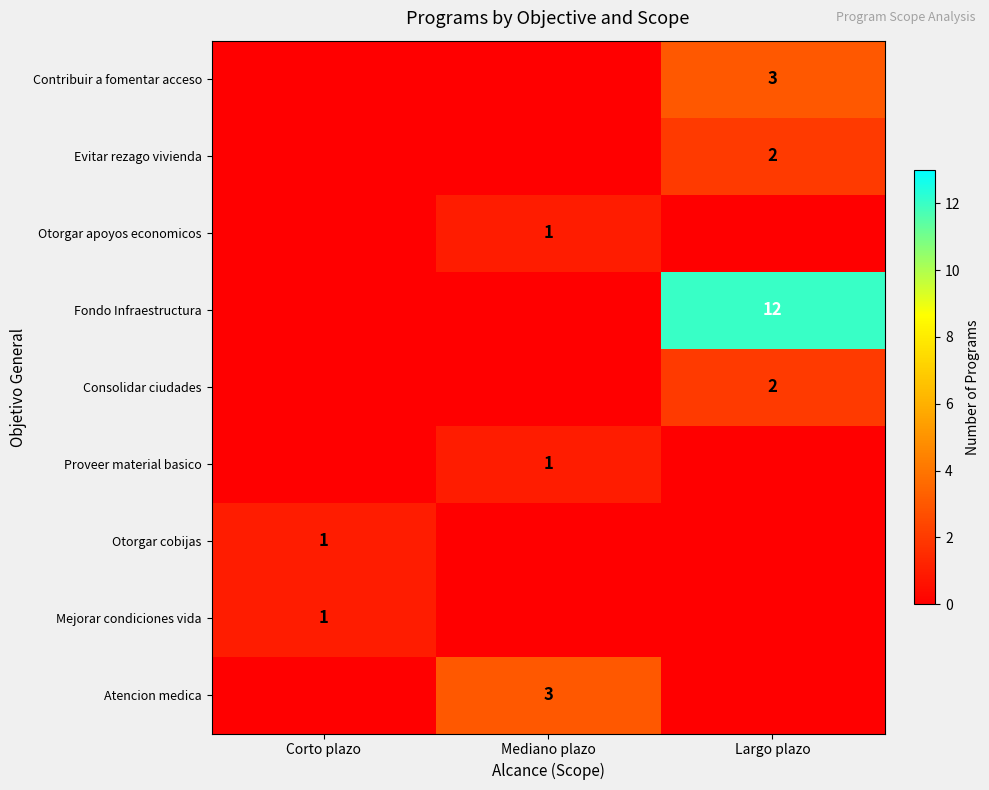

Is it true that Otorgar cobijas equals 1 at Corto plazo?

True